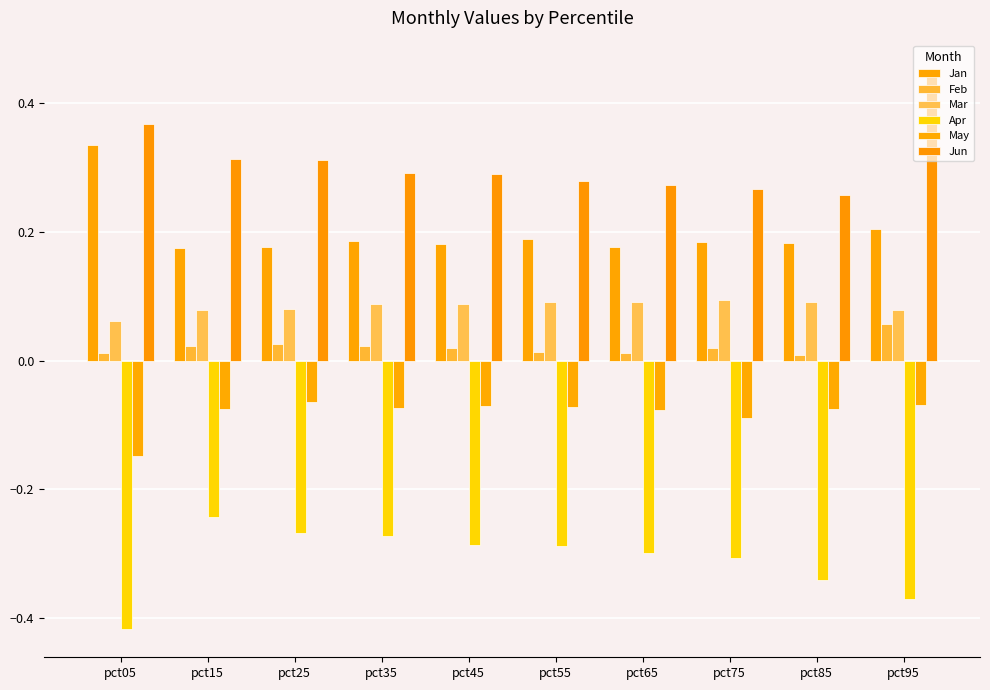

Is it true that Mar equals 0.1 at pct65?

True